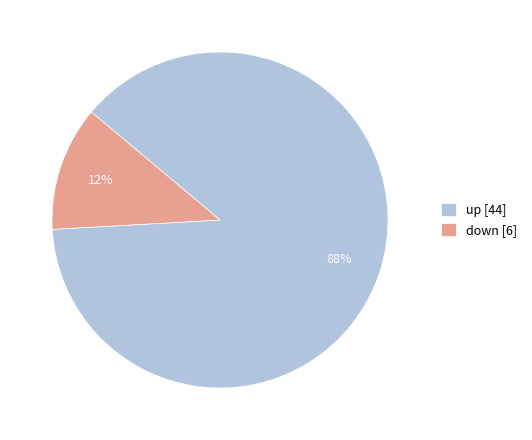

Which has a higher value, up [44] or down [6]?

up [44]